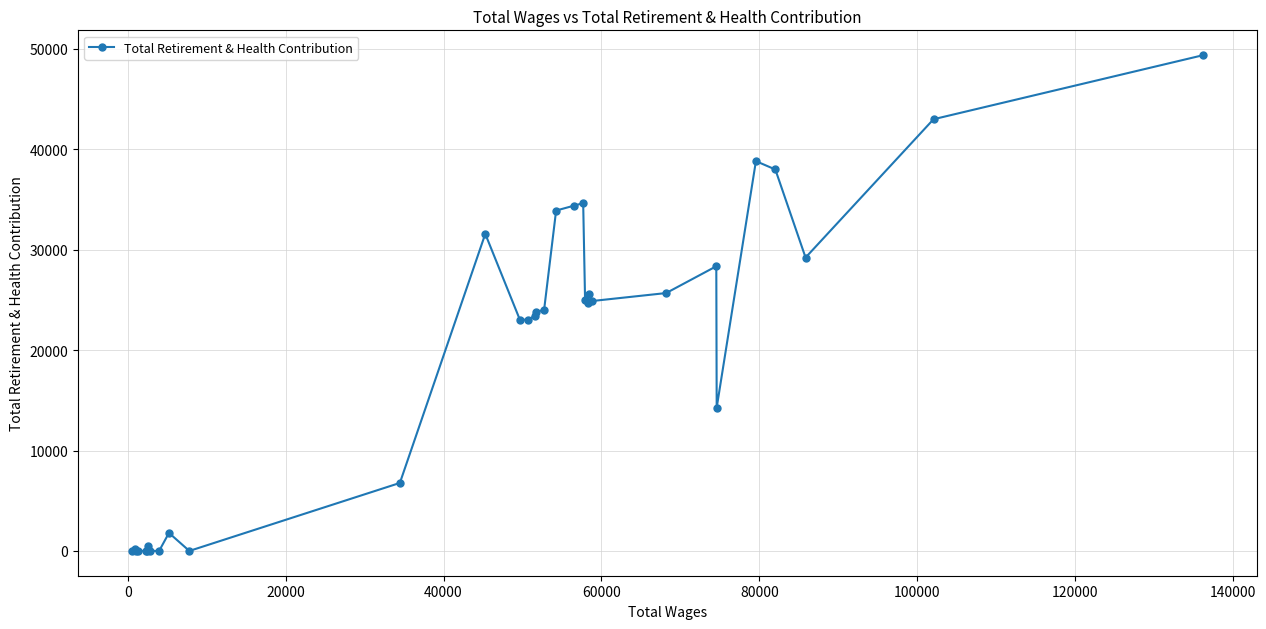

What is the difference between the second highest and second lowest values?

42989